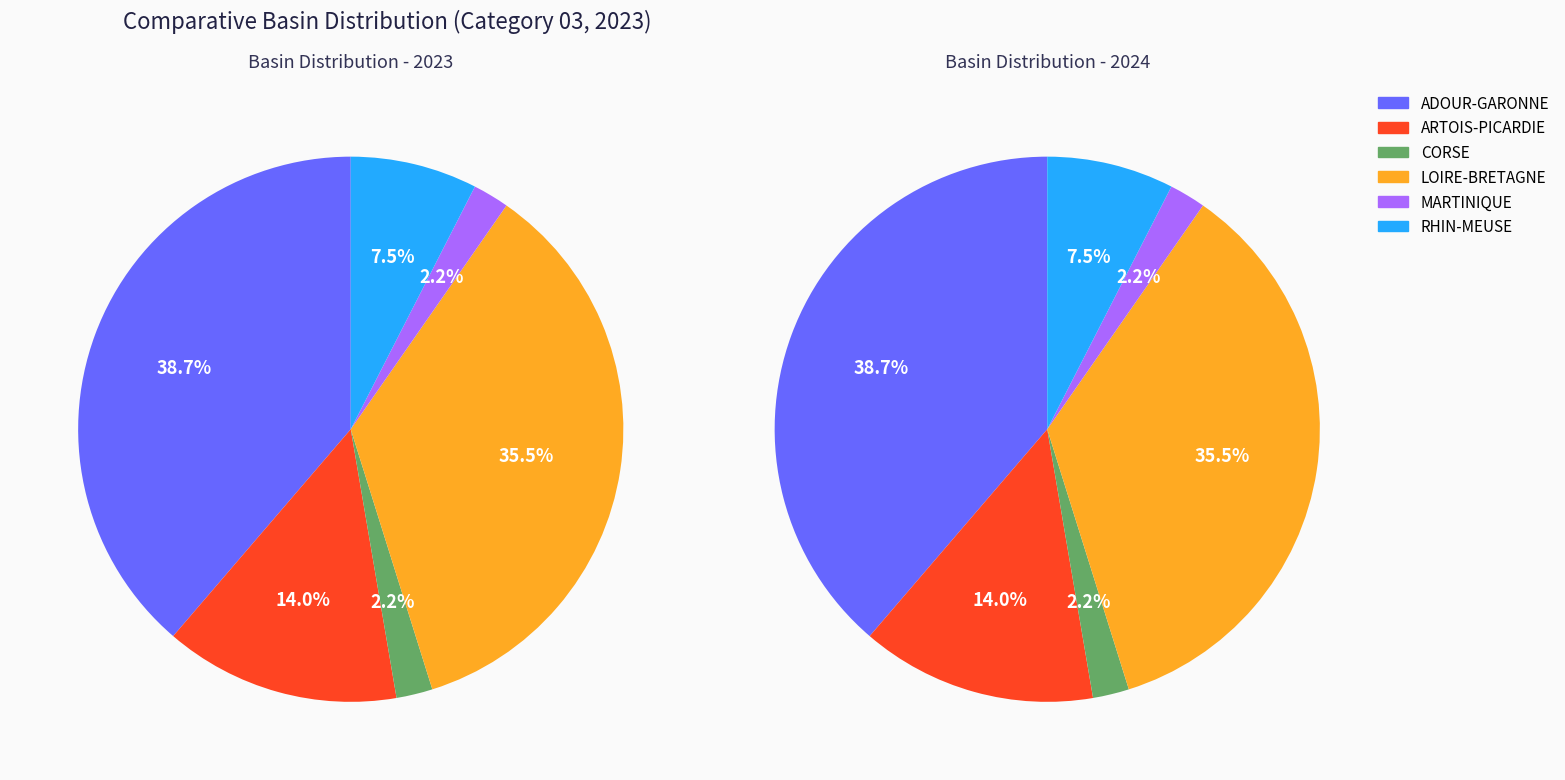

What is the ratio of the value at LOIRE-BRETAGNE to the value at CORSE?

16.5